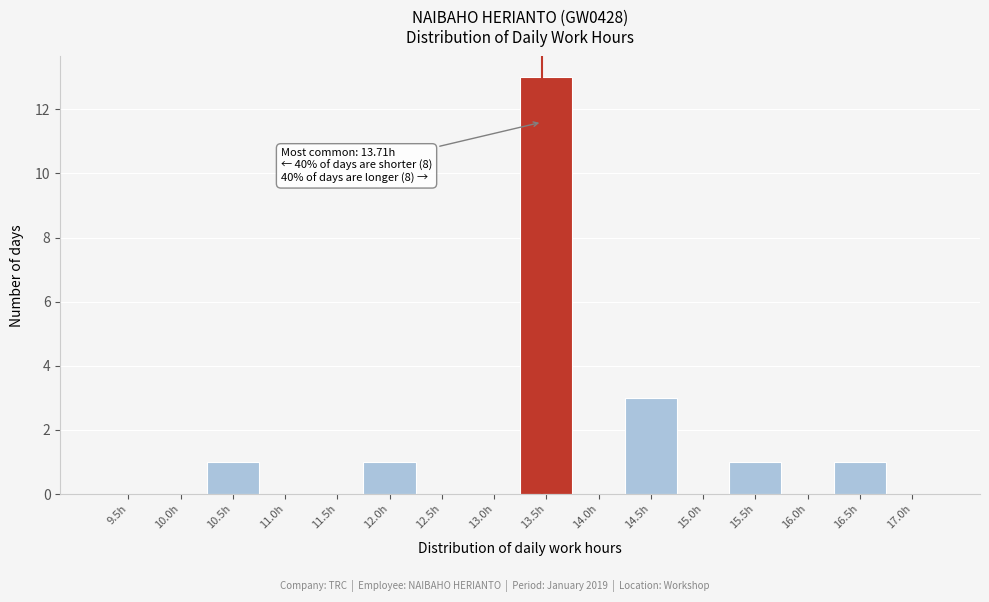

Reading left to right, extract all data points from this chart.

9.5h=0	10.0h=0	10.5h=1	11.0h=0	11.5h=0	12.0h=1	12.5h=0	13.0h=0	13.5h=13	14.0h=0	14.5h=3	15.0h=0	15.5h=1	16.0h=0	16.5h=1	17.0h=0